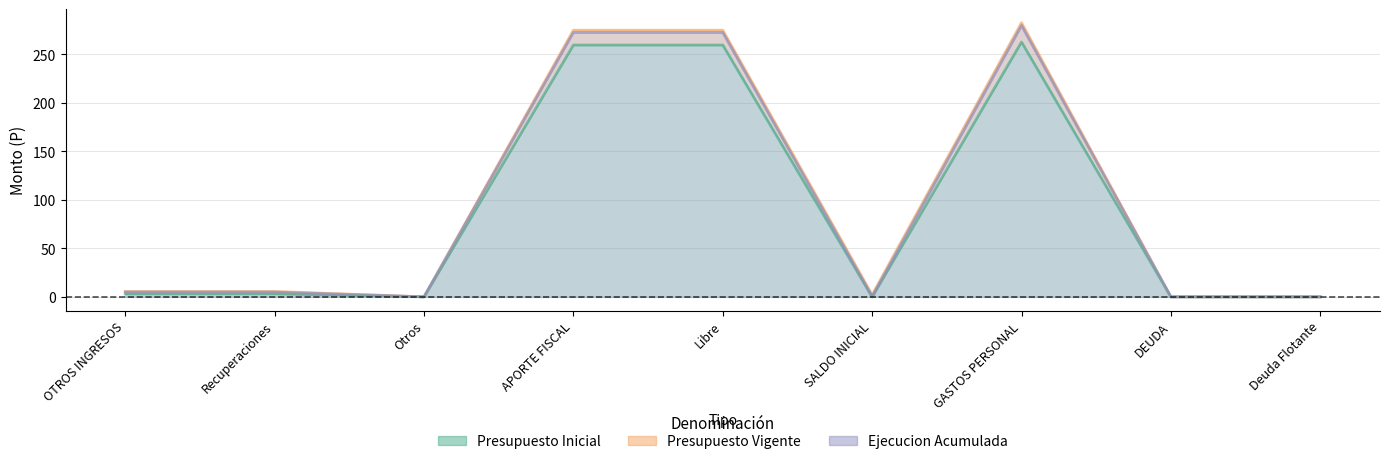

What are all the series names shown in the legend?

Presupuesto Inicial, Presupuesto Vigente, Ejecucion Acumulada